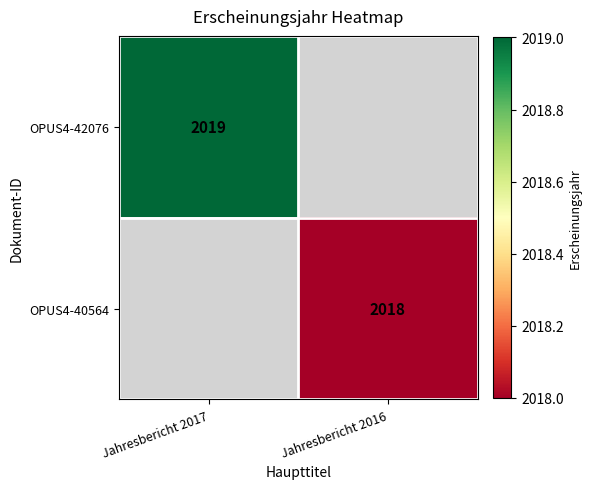

The value of OPUS4-40564 at Jahresbericht 2016 is 2999. True or false?

False